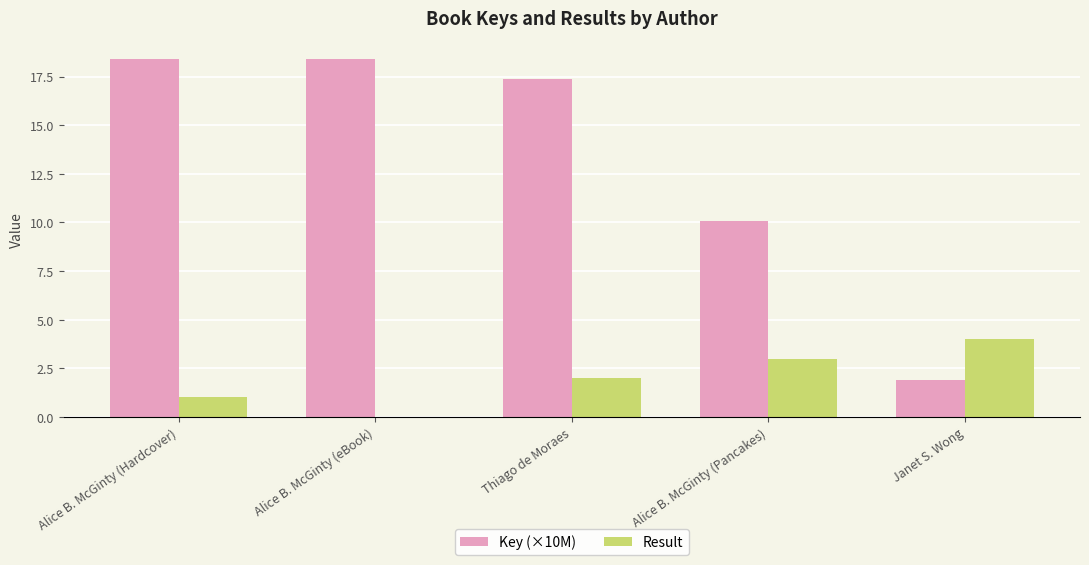

What is the difference between the Key (×10M) values at Alice B. McGinty (Hardcover) and Janet S. Wong?

16.5